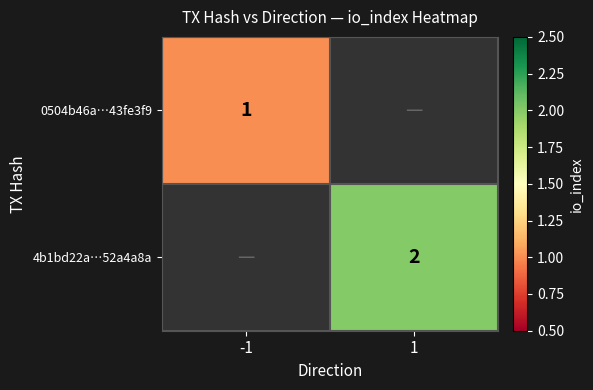

True or false: 0504b46a…43fe3f9 has a value of 1 at -1.

True